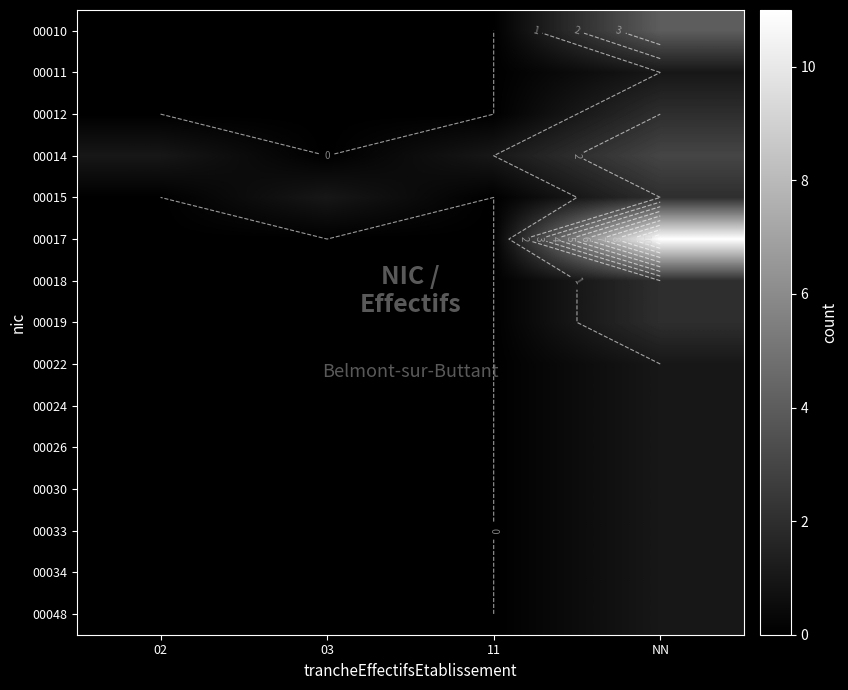

At which category is the sum across all series the highest?

NN